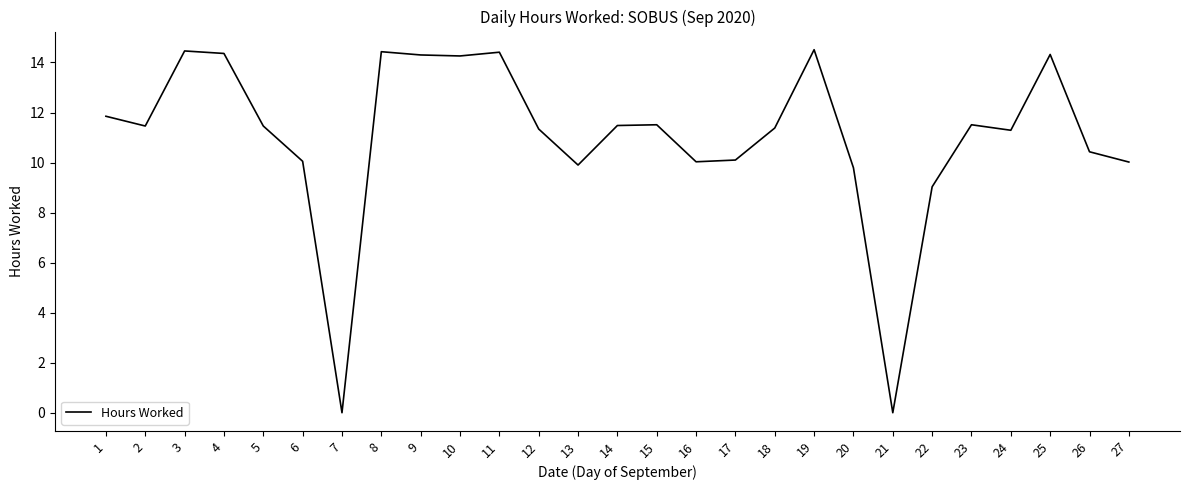

Which has a higher value, 21 or 22?

22